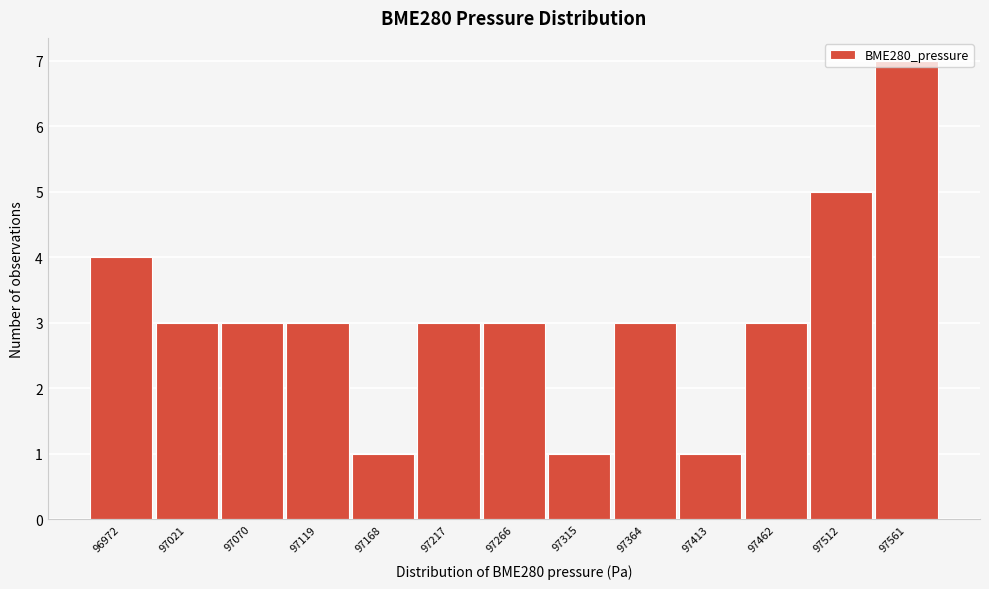

Is it true that the value at 97070 is 3?

True